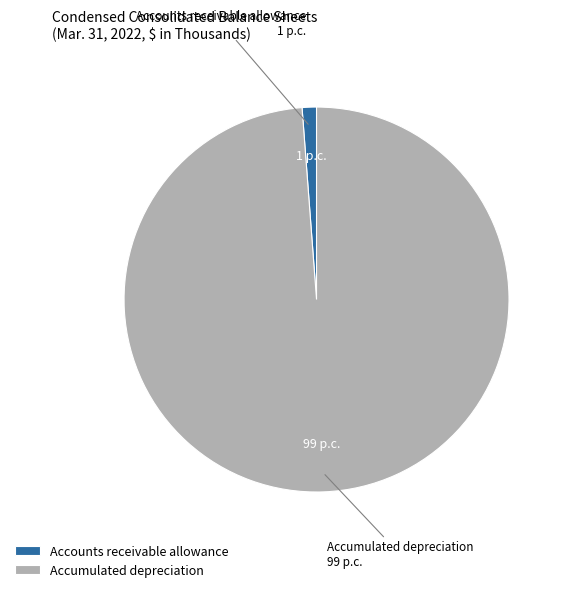

What is the largest slice in the pie chart?

Accumulated depreciation